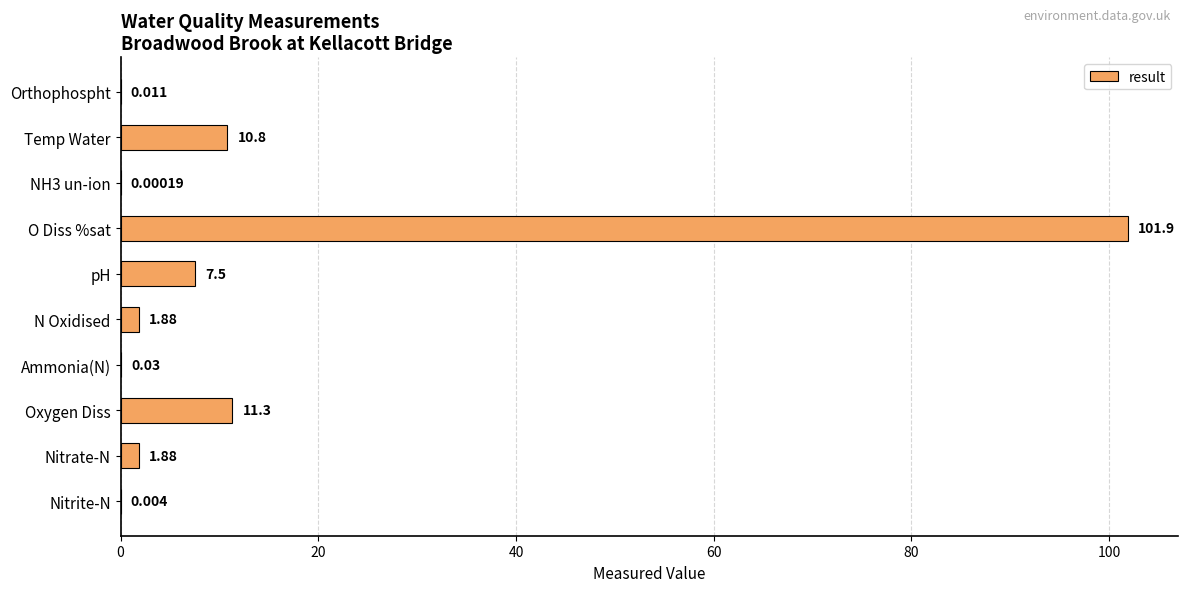

At which label is the value closest to 50?

Oxygen Diss